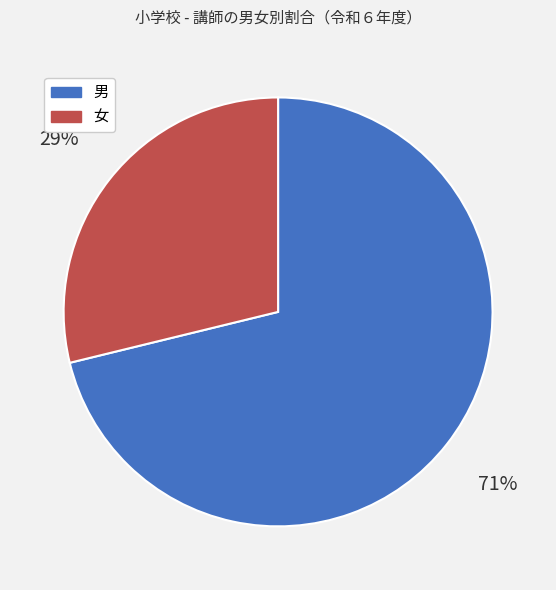

Count the number of slices in the pie.

2